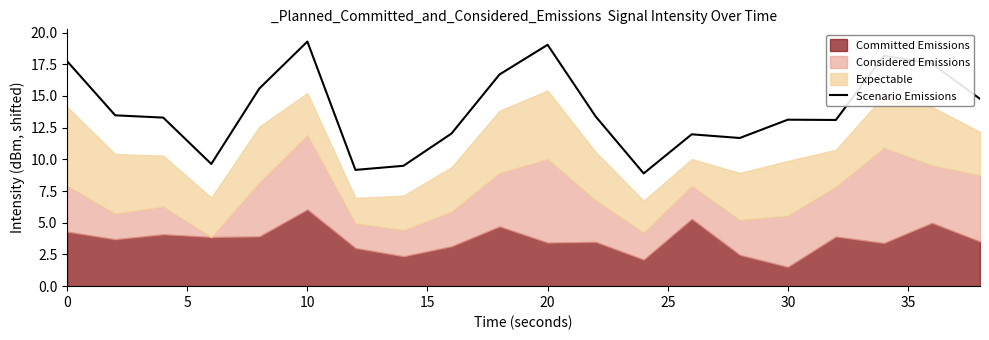

How many lines are shown in the chart?

1